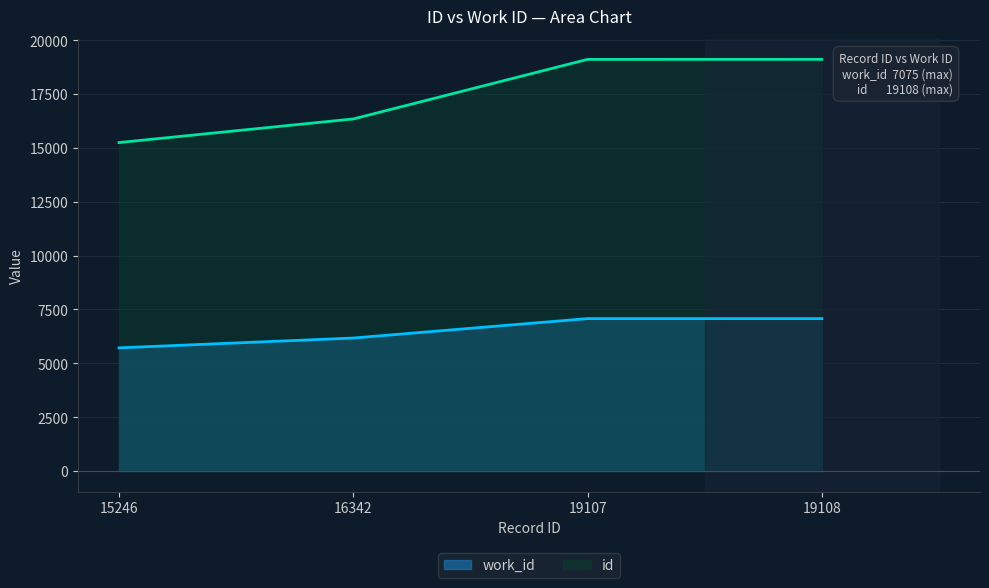

Between 16342 and 19108, which is larger?

19108